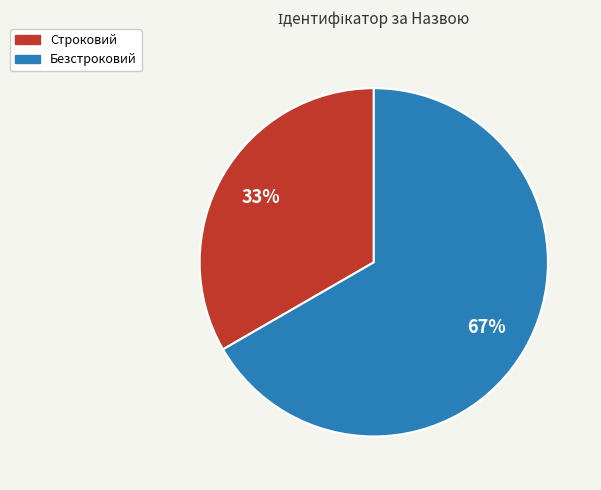

Rank the categories by value from lowest to highest.

Строковий, Безстроковий